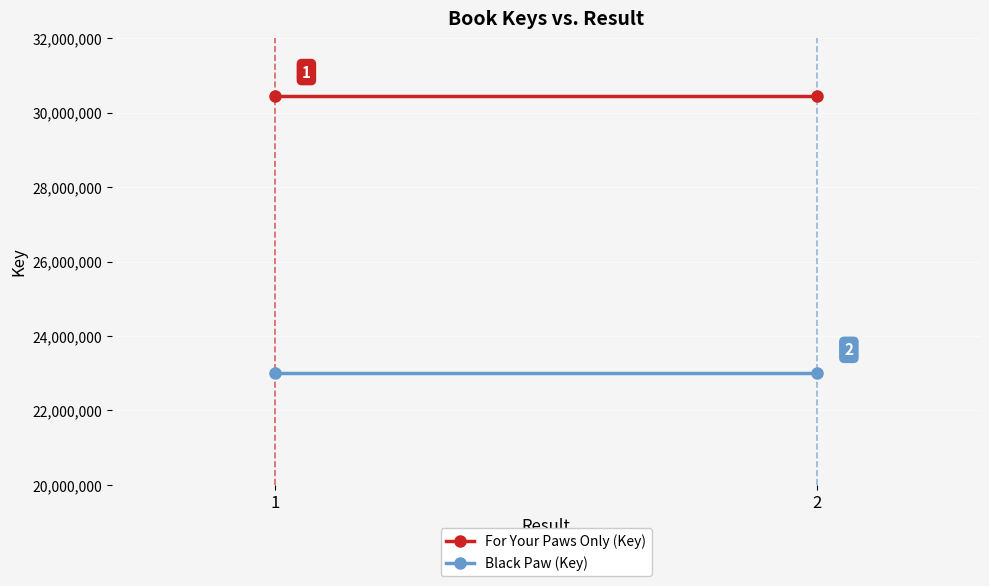

List the series in order of their peak value, lowest first.

Black Paw (Key), For Your Paws Only (Key)